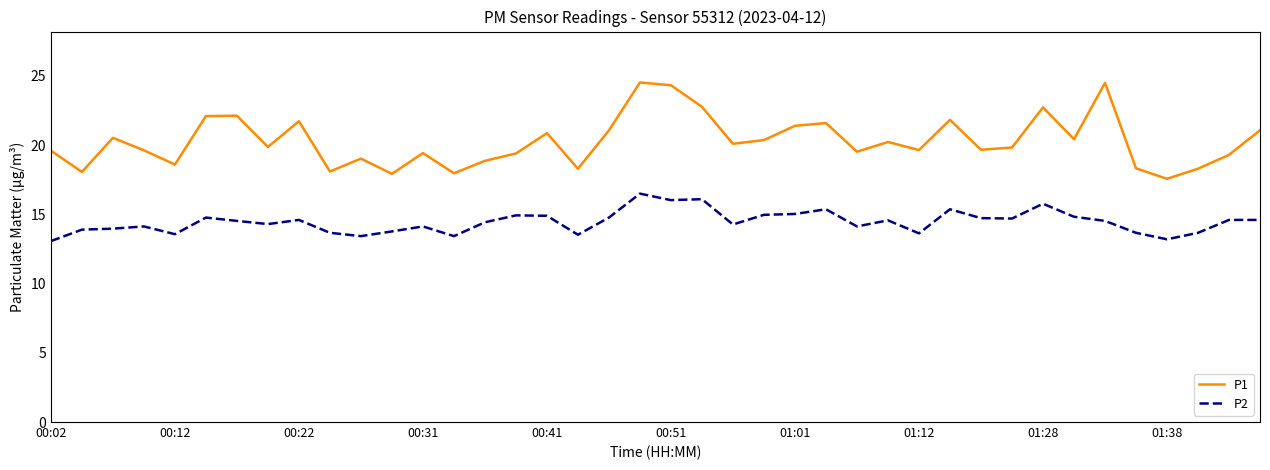

True or false: P1 and P2 intersect in this chart.

False